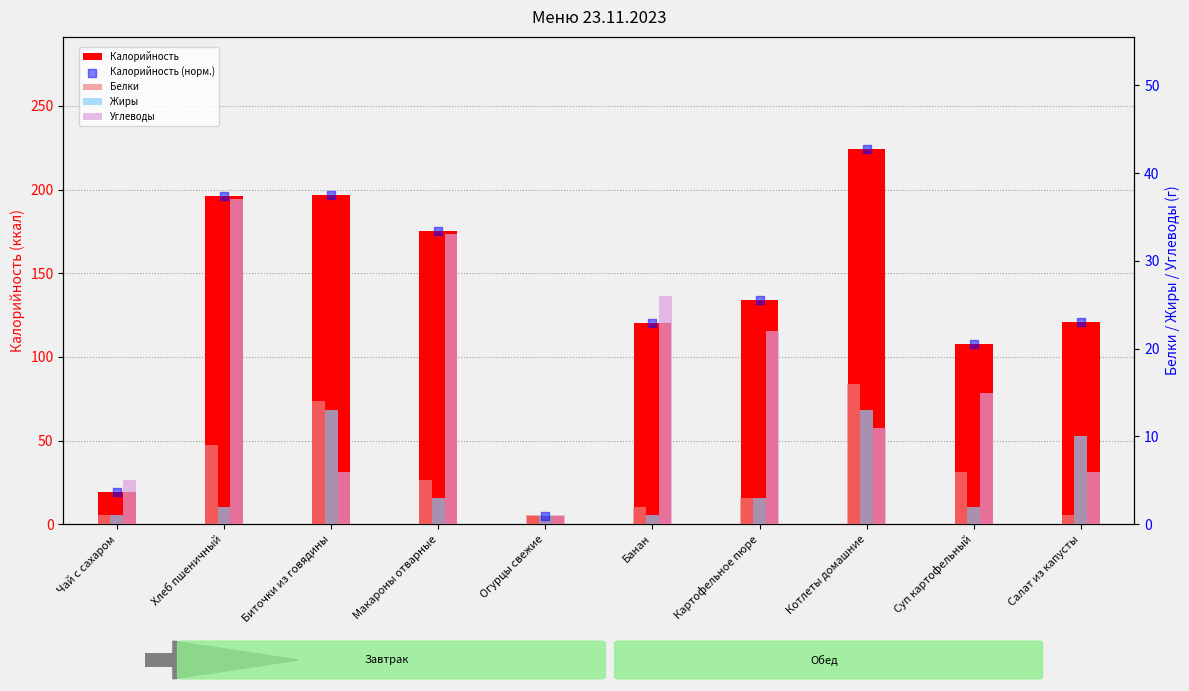

Which series has the largest total across all categories?

Калорийность